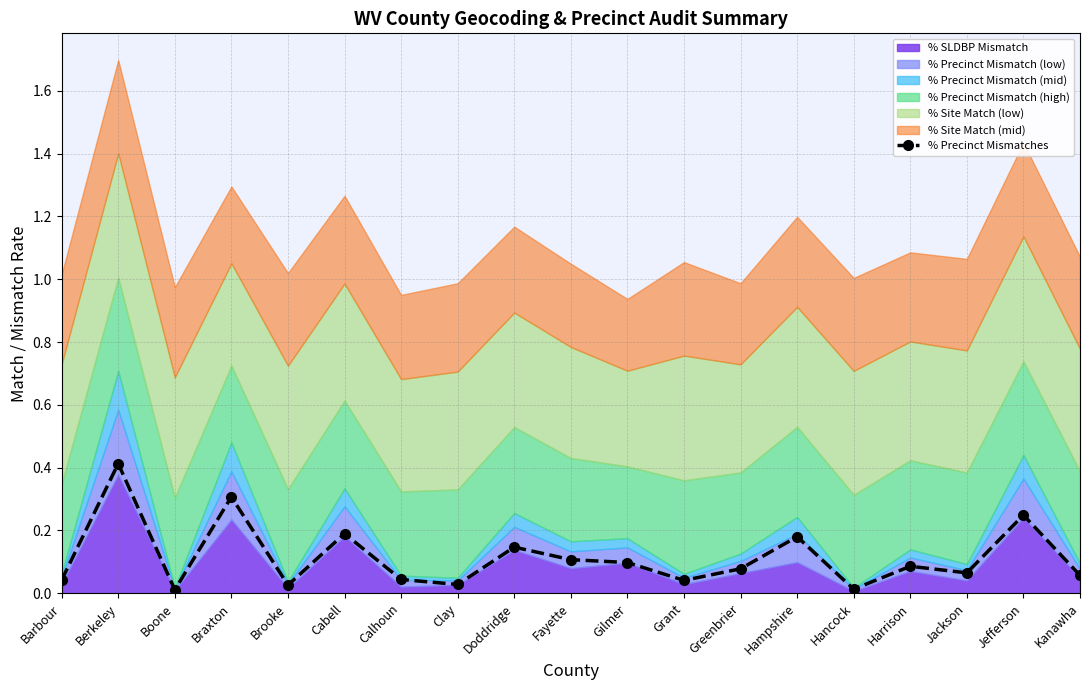

At which category does the data reach its first local valley?

Boone